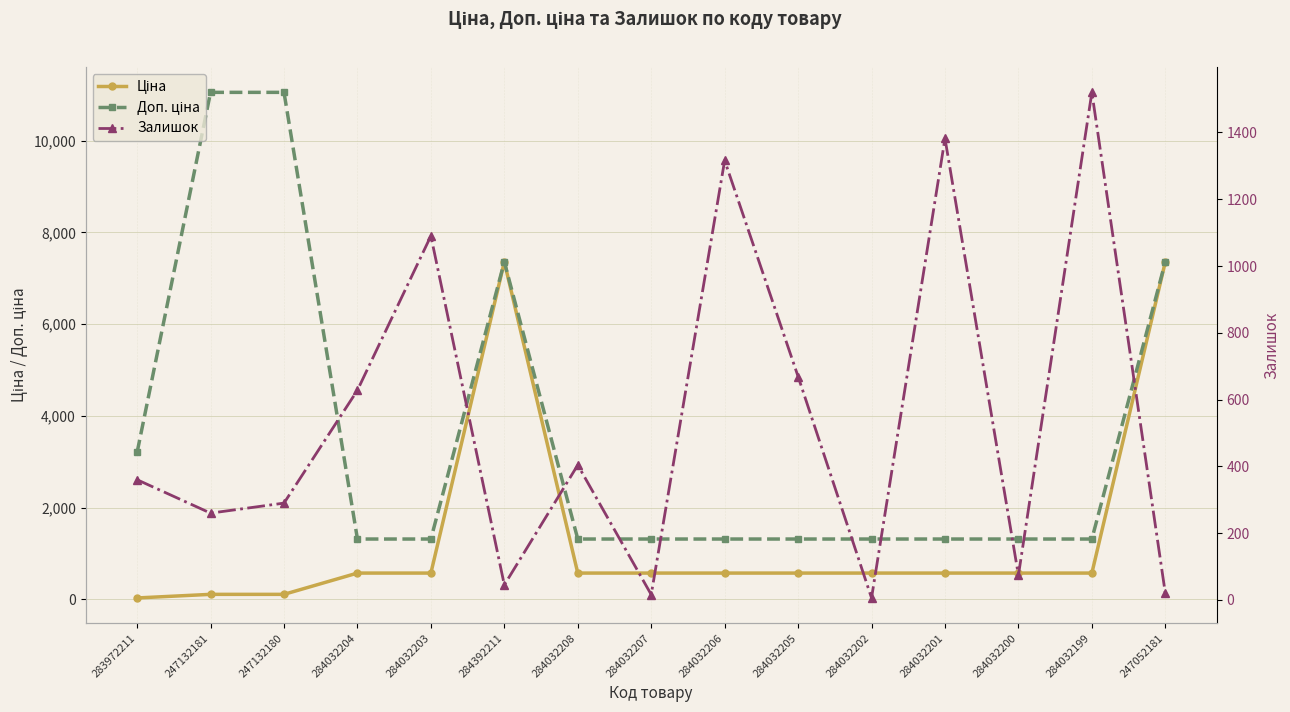

Read the Ціна value at 284032200.

574.5